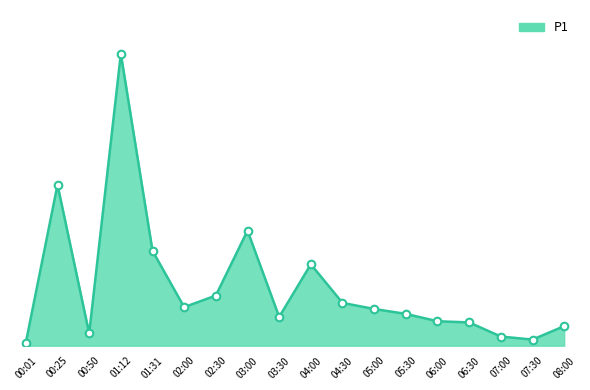

Which has a higher value, 00:01 or 00:50?

00:50